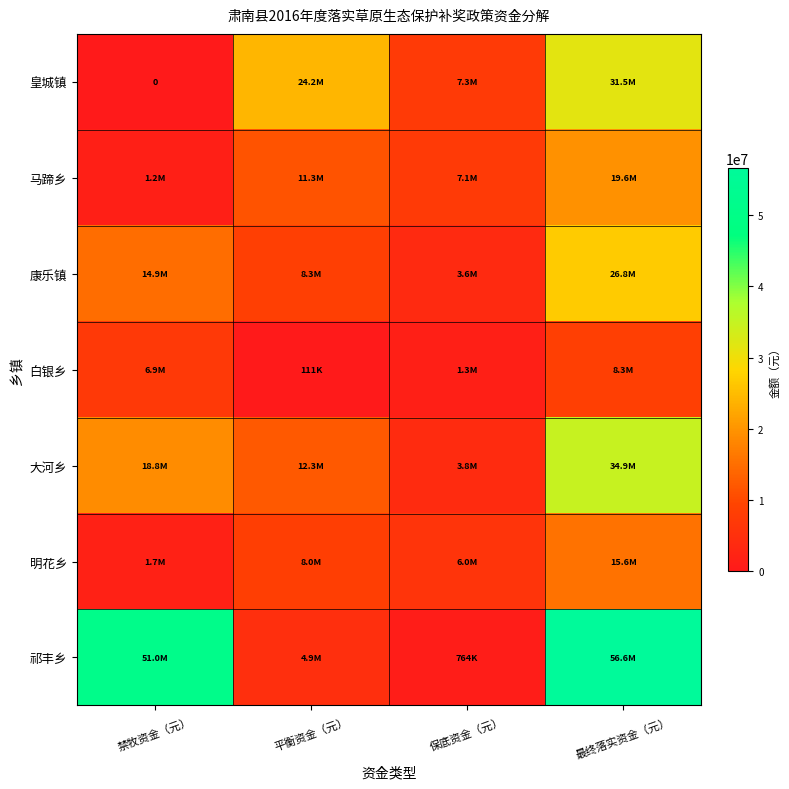

Is it true that 皇城镇 equals 24201374.5 at 平衡资金（元）?

True